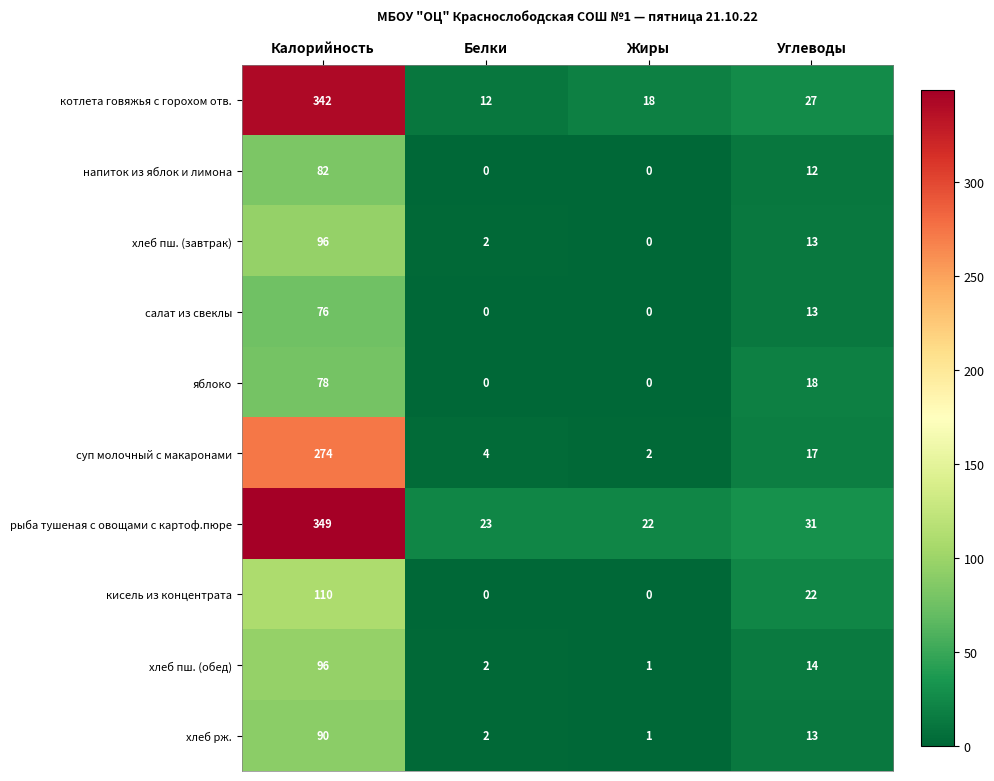

At which category does the chart reach its peak across all series?

Калорийность